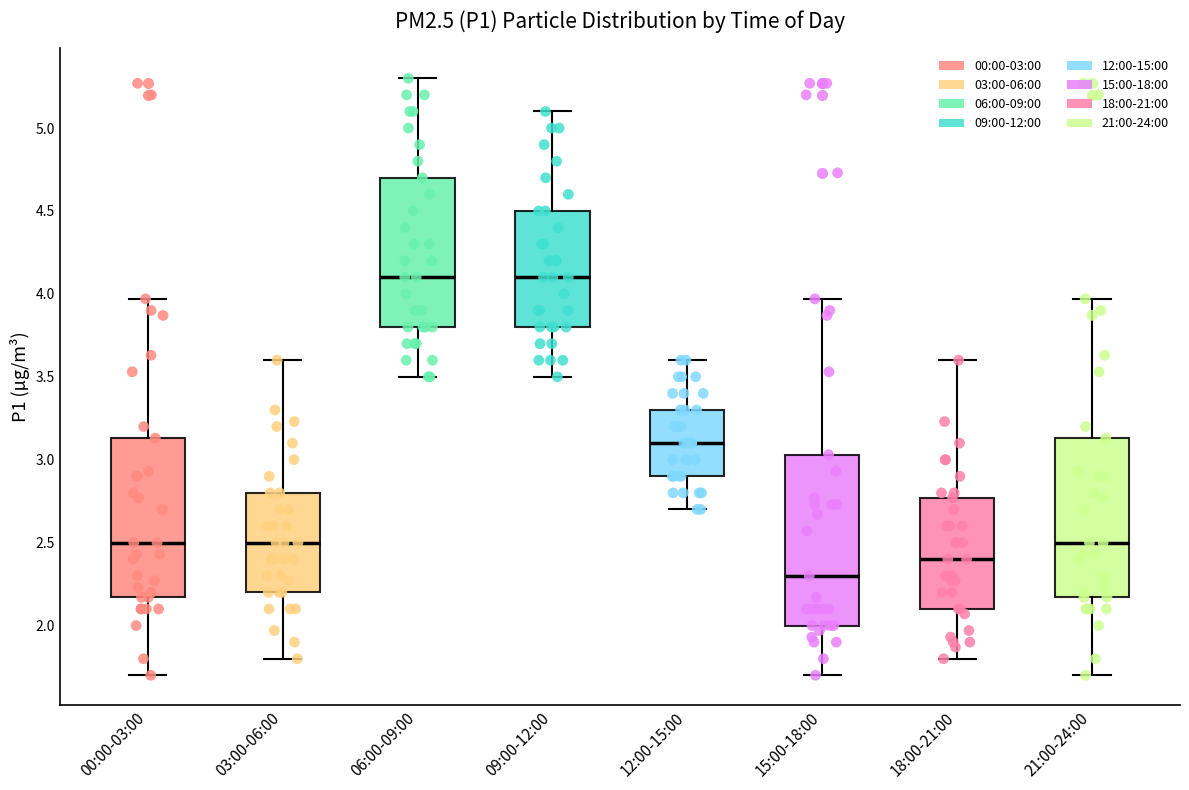

Which box is the tallest, from its lower edge to its upper edge?

15:00-18:00